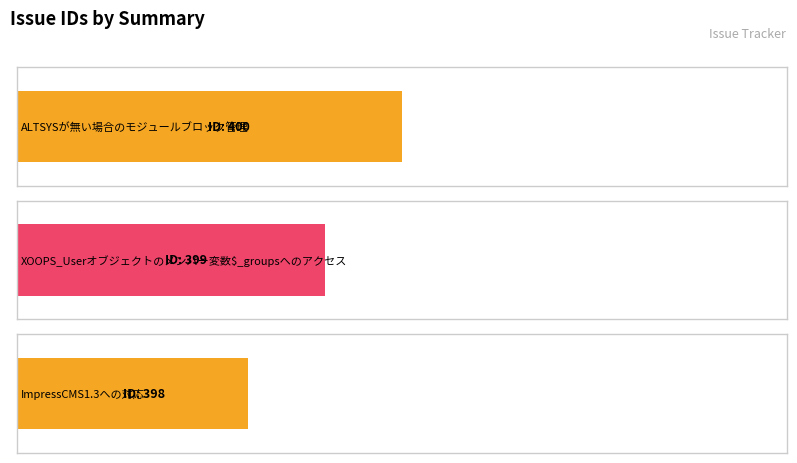

The chart shows a value of 640 at ALTSYSが無い場合のモジュールブロック管理. True or false?

False